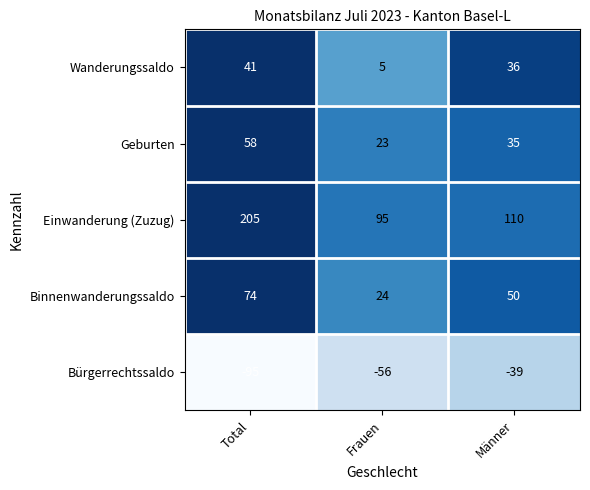

The value of Wanderungssaldo at Frauen is 5. True or false?

True